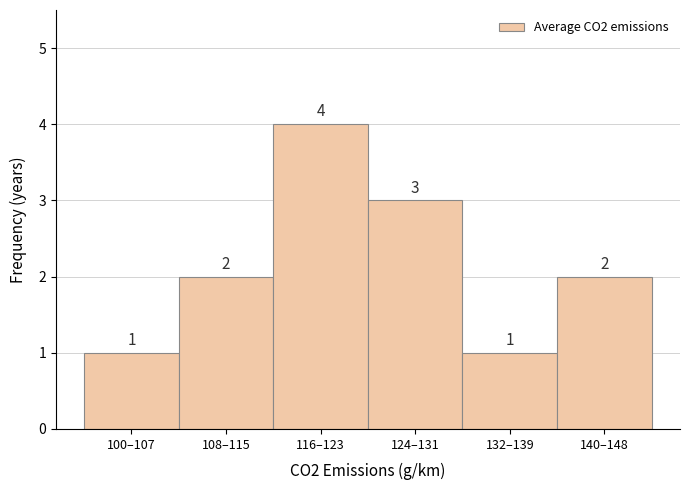

Reading left to right, list all the values displayed in this chart.

1	2	4	3	1	2